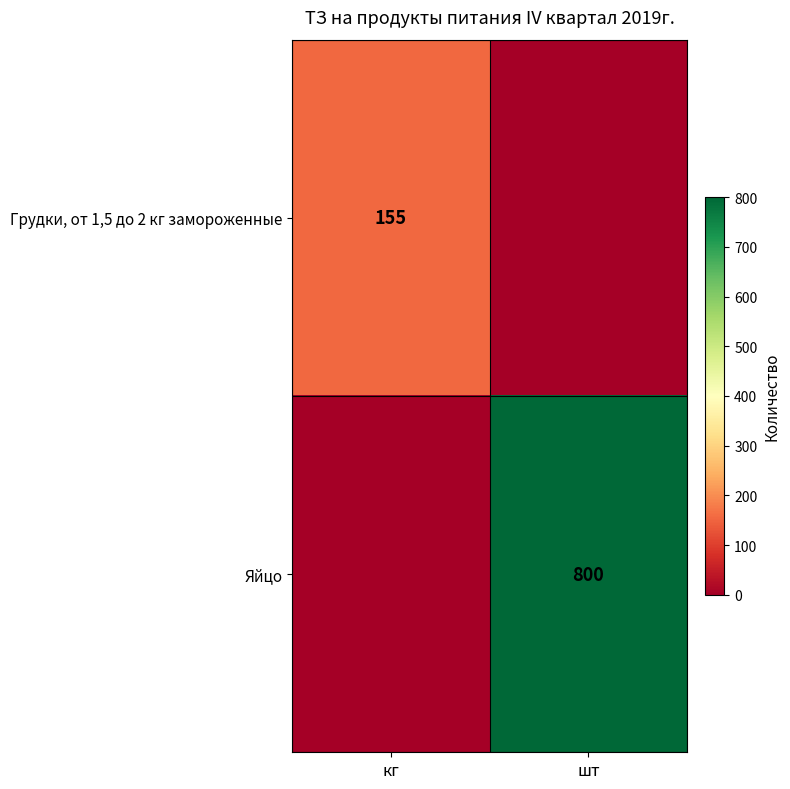

Is it true that Яйцо equals 800 at шт?

True